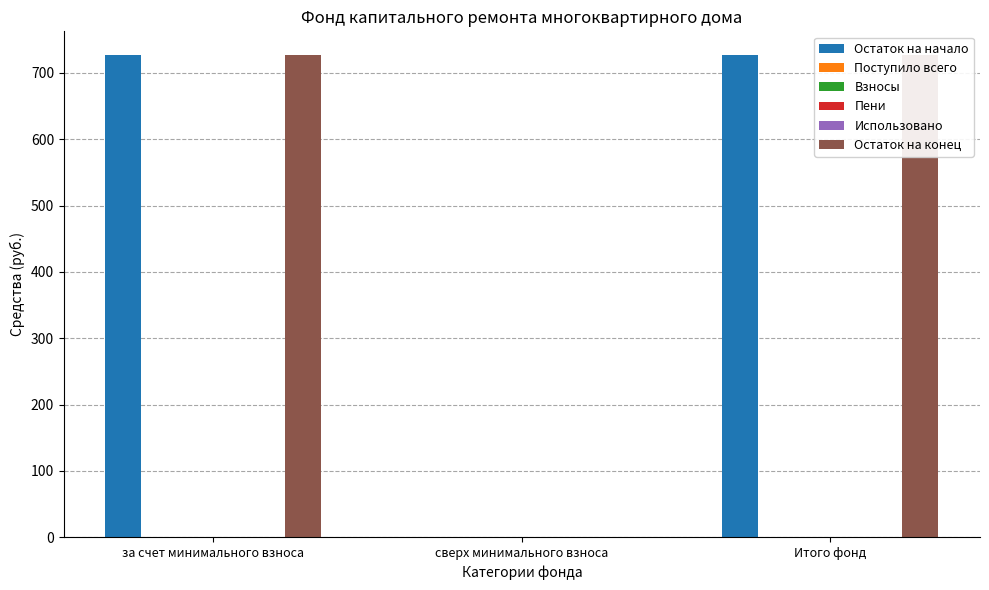

How many bars are there in each group?

6